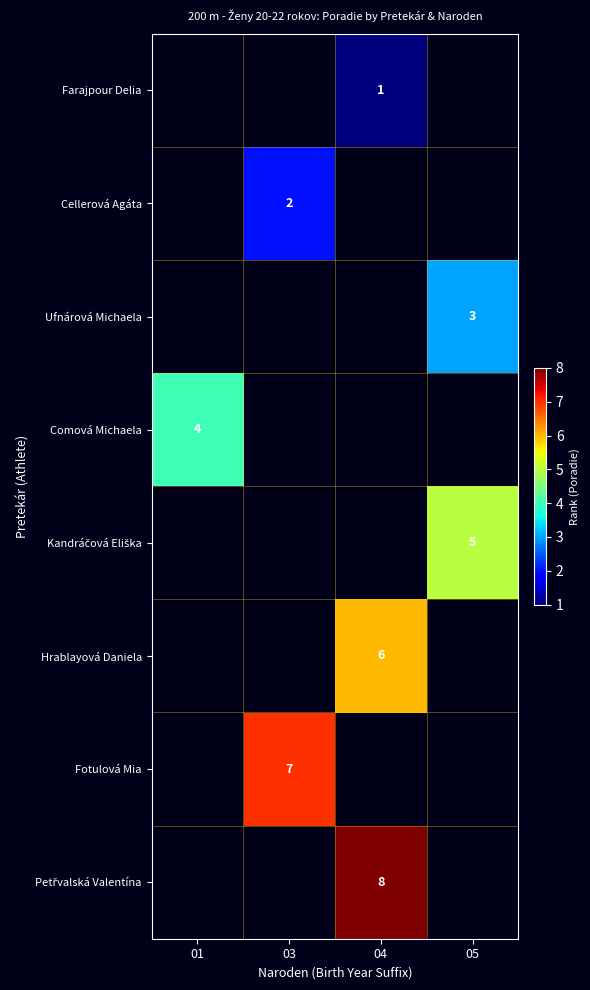

At which category is the sum across all series the highest?

04